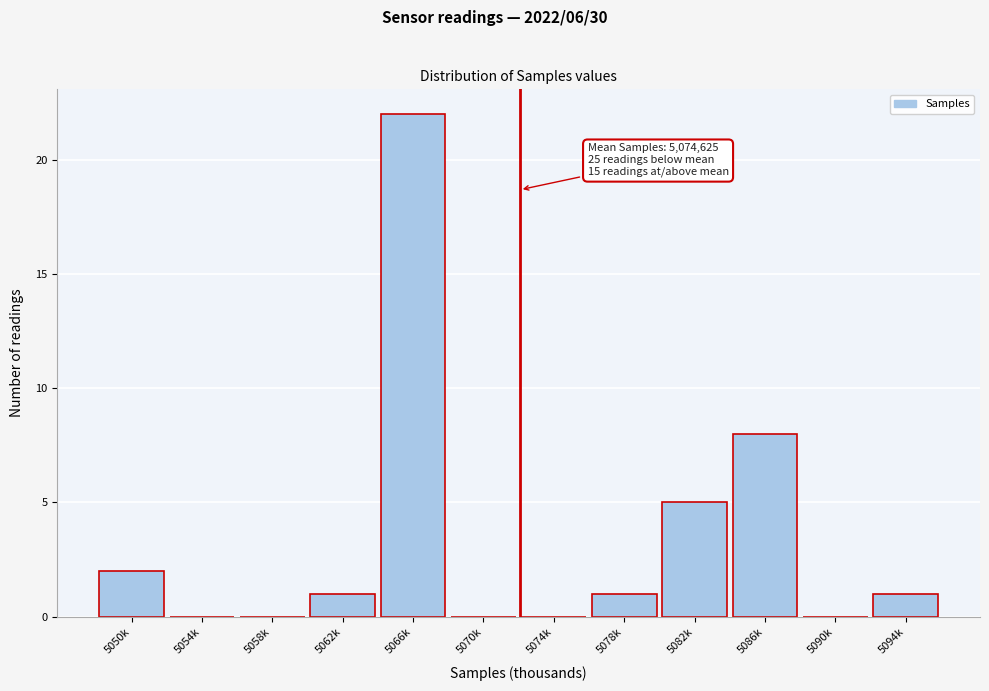

Reading left to right, extract all data points from this chart.

5050k=2	5054k=0	5058k=0	5062k=1	5066k=22	5070k=0	5074k=0	5078k=1	5082k=5	5086k=8	5090k=0	5094k=1